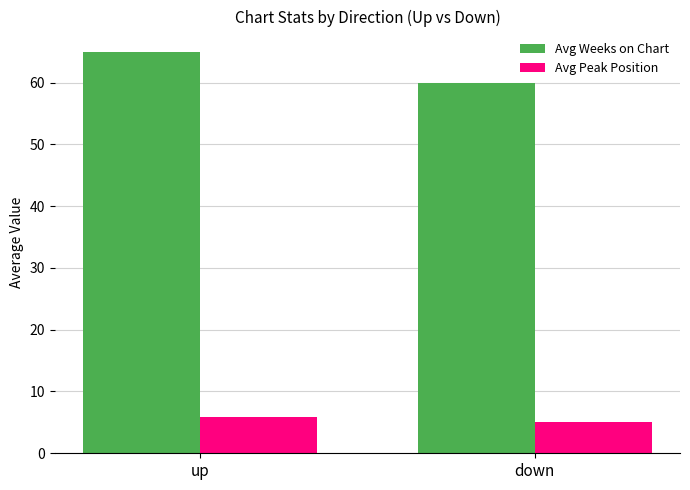

What is the value of the Avg Weeks on Chart bar at the 2nd from the left?

59.9